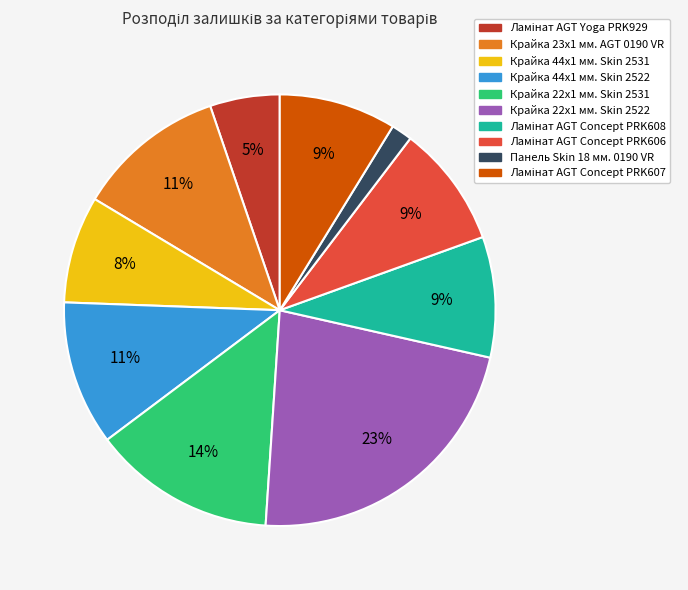

Combined, do Крайка 23x1 мм. AGT 0190 VR and Панель Skin 18 мм. 0190 VR account for over 50%?

No